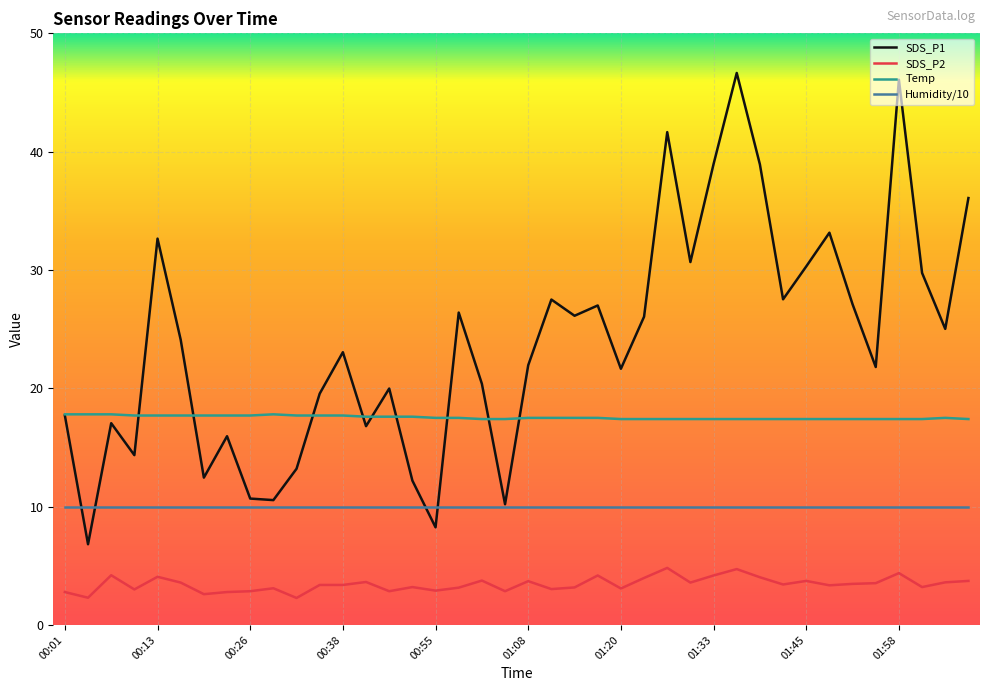

Does the chart display data point markers on the line(s)?

No